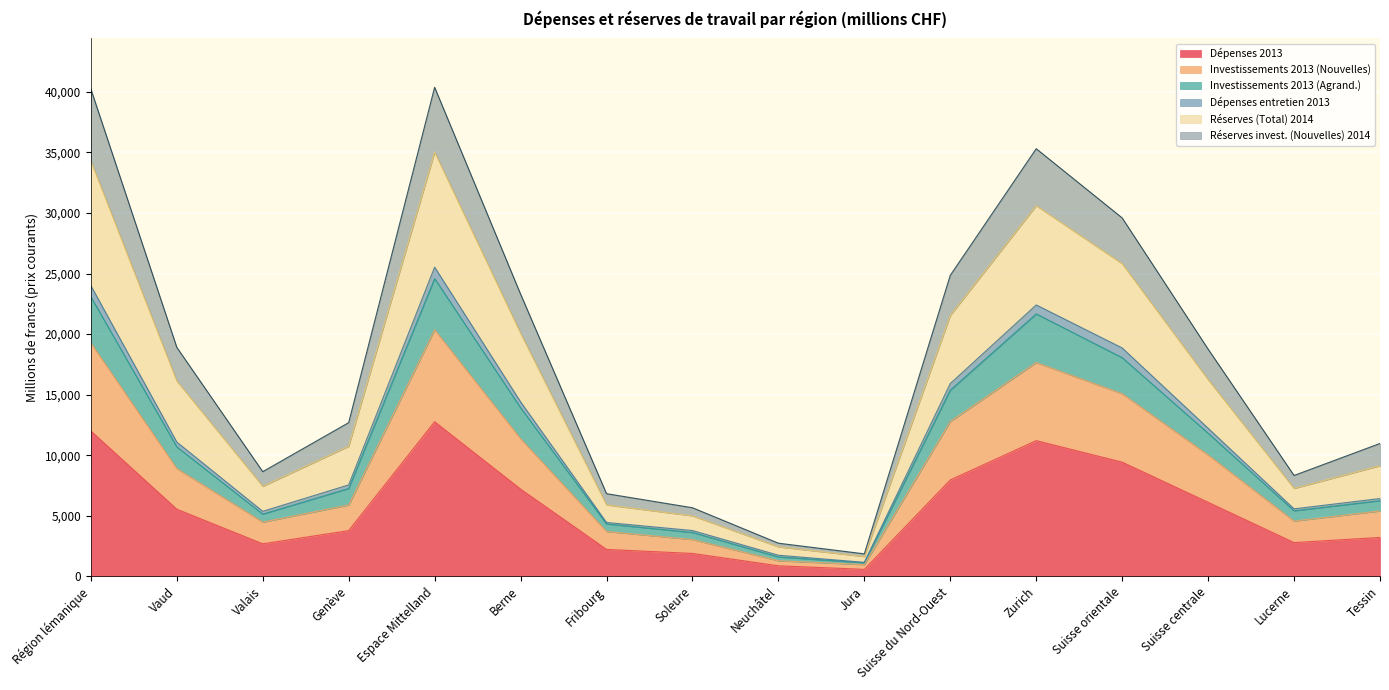

Which has a higher value, Valais or Neuchâtel?

Valais